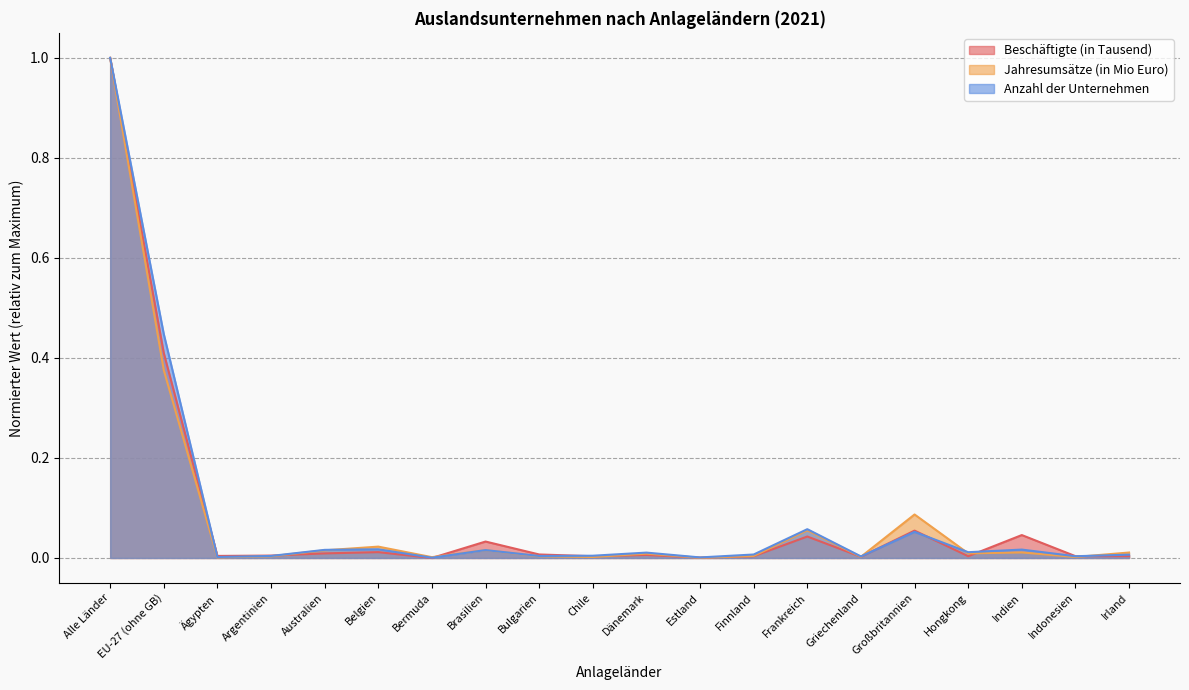

The Beschäftigte (in Tausend) series shows 1.0 at Alle Länder. True or false?

True